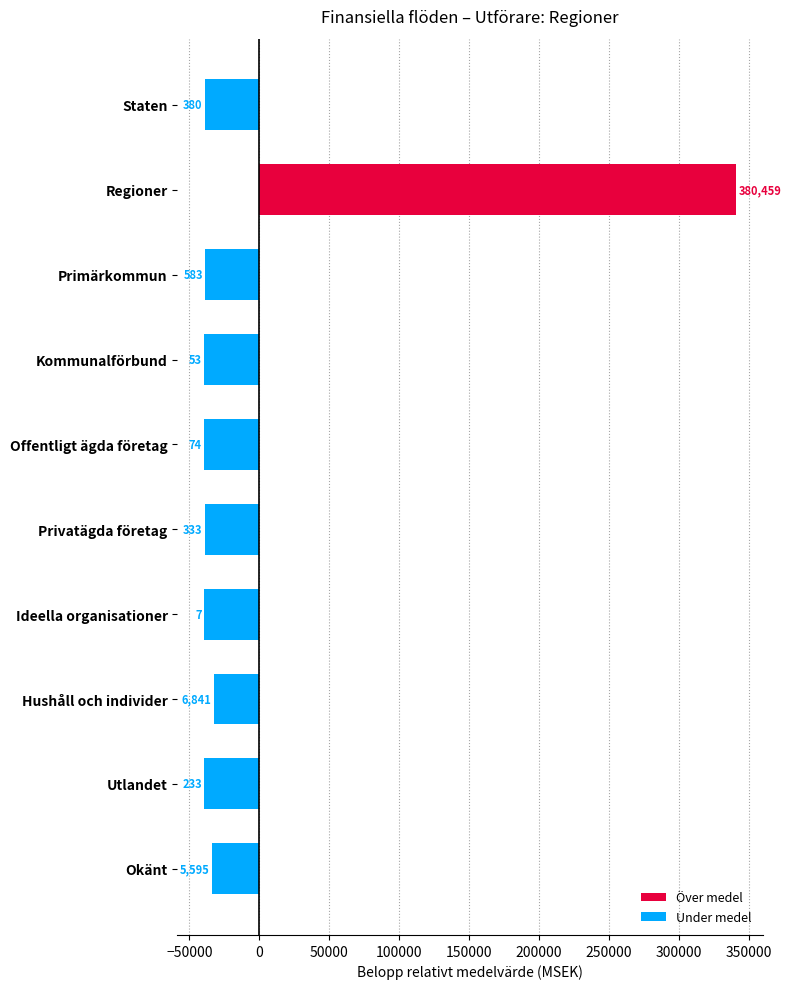

What is the change in value from Primärkommun to Hushåll och individer?

+6258.0